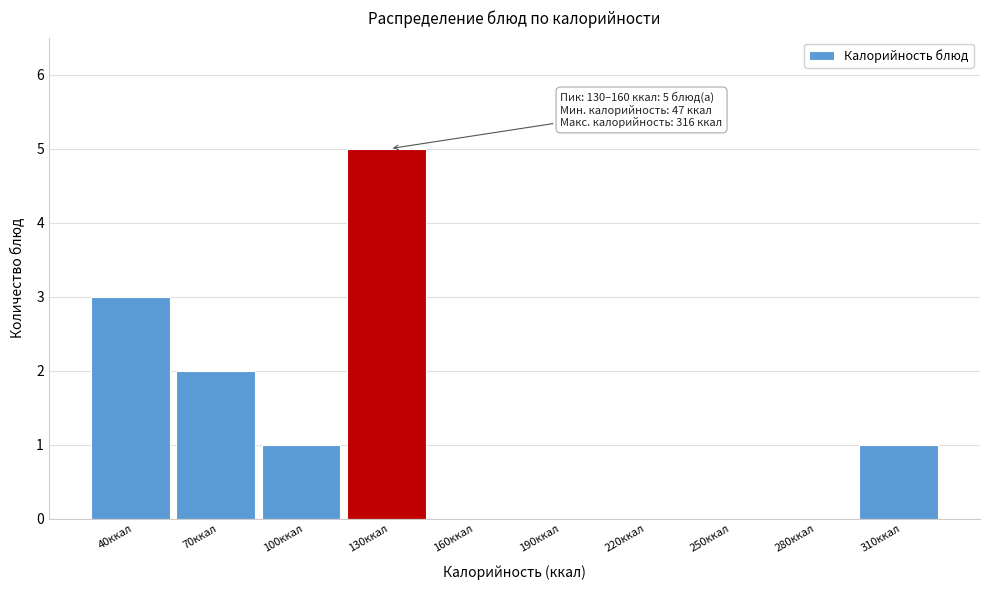

Reading left to right, what are all the values shown in this chart?

40ккал=3	70ккал=2	100ккал=1	130ккал=5	160ккал=0	190ккал=0	220ккал=0	250ккал=0	280ккал=0	310ккал=1